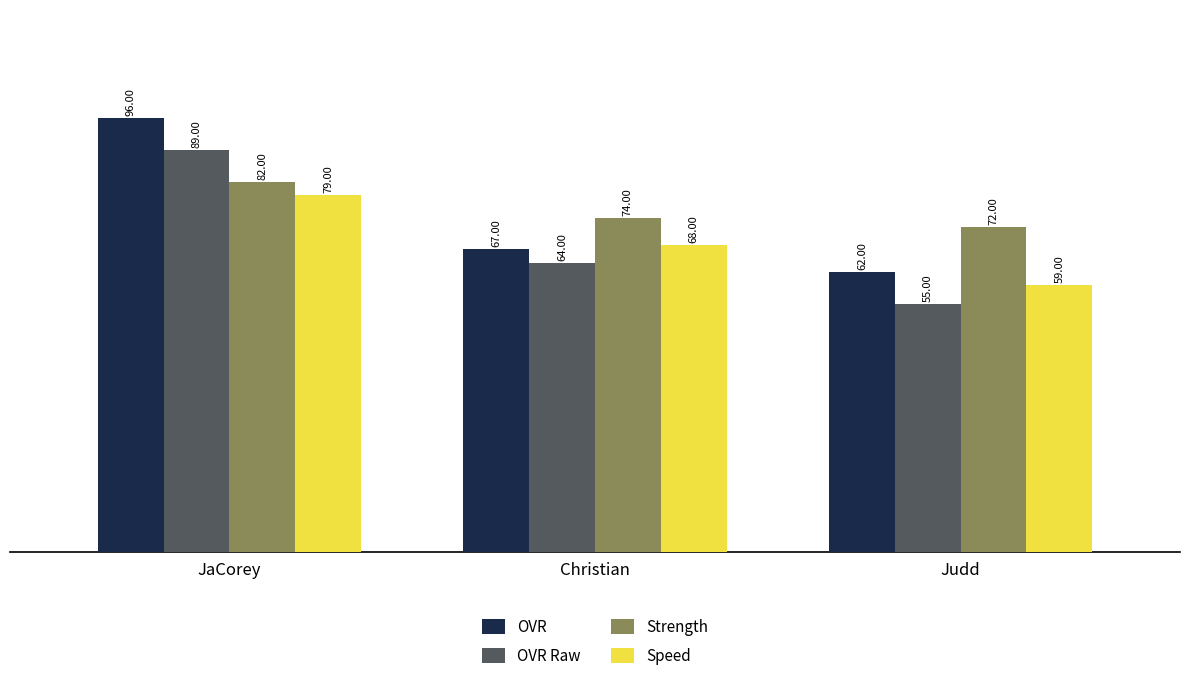

What is the sum of all OVR values?

225